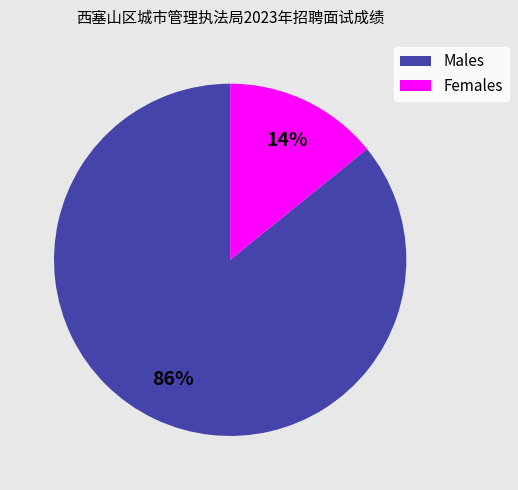

Is there any slice that represents more than half of the pie?

Yes